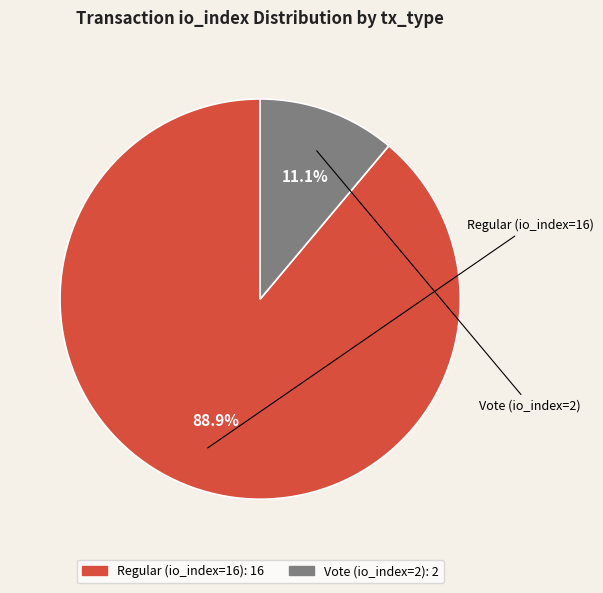

Count the number of slices in the pie.

2